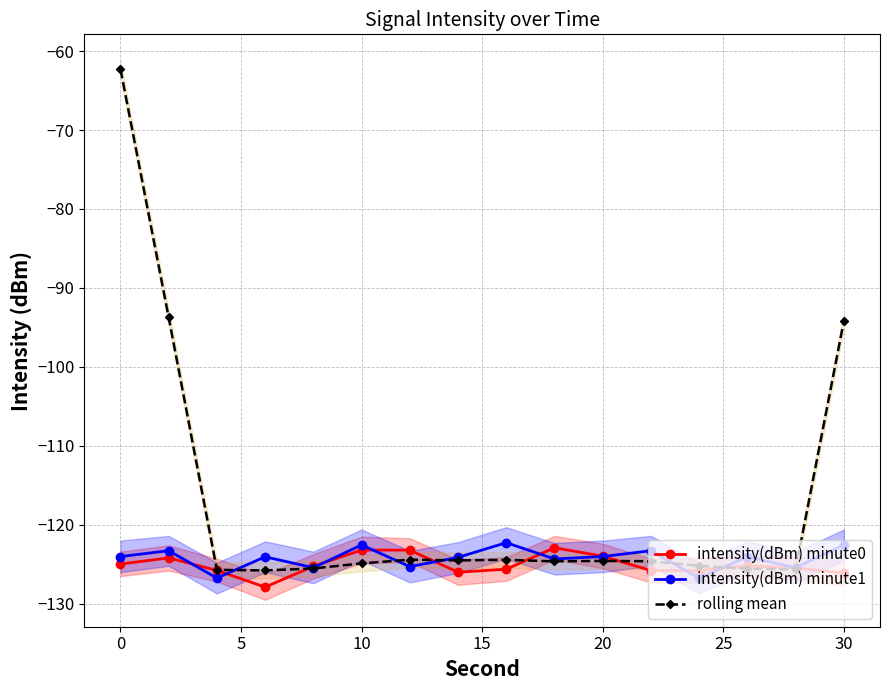

How many lines are shown in the chart?

3